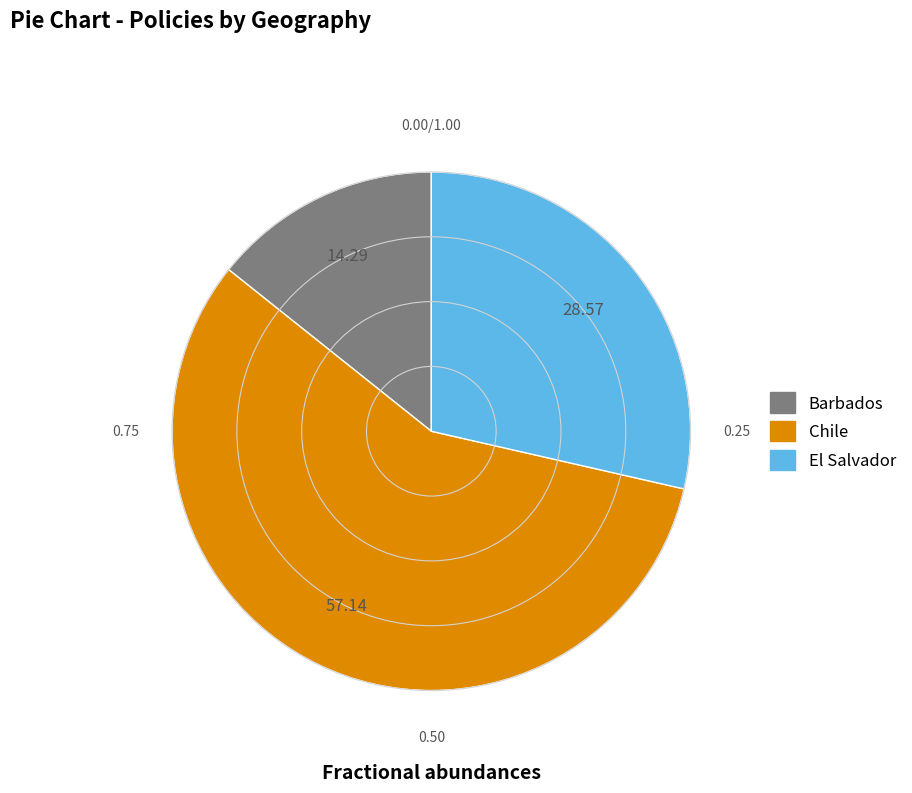

Is there any slice that represents more than half of the pie?

Yes